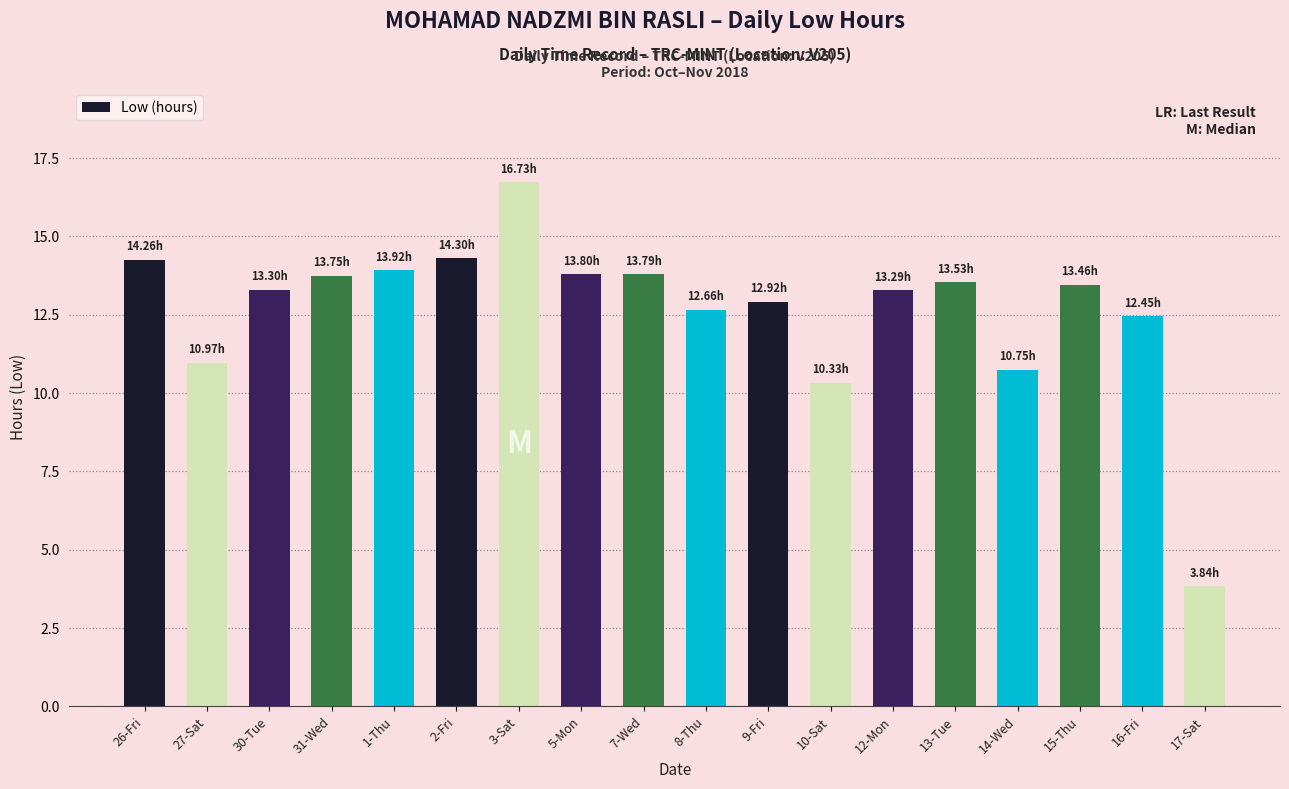

What is the change in value from 10-Sat to 17-Sat?

-6.5